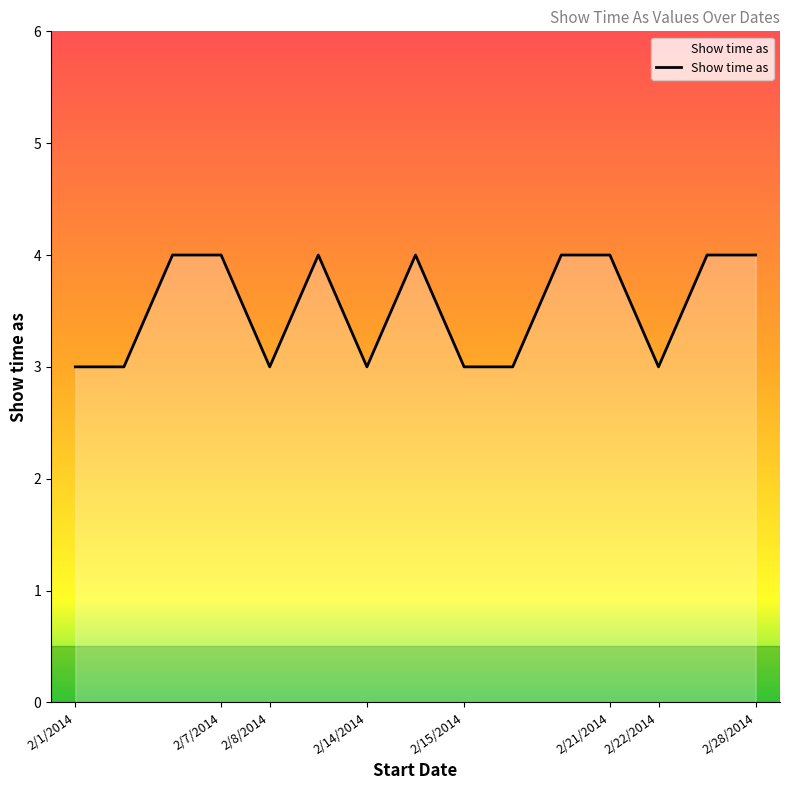

What is the difference between the second highest and minimum values?

1